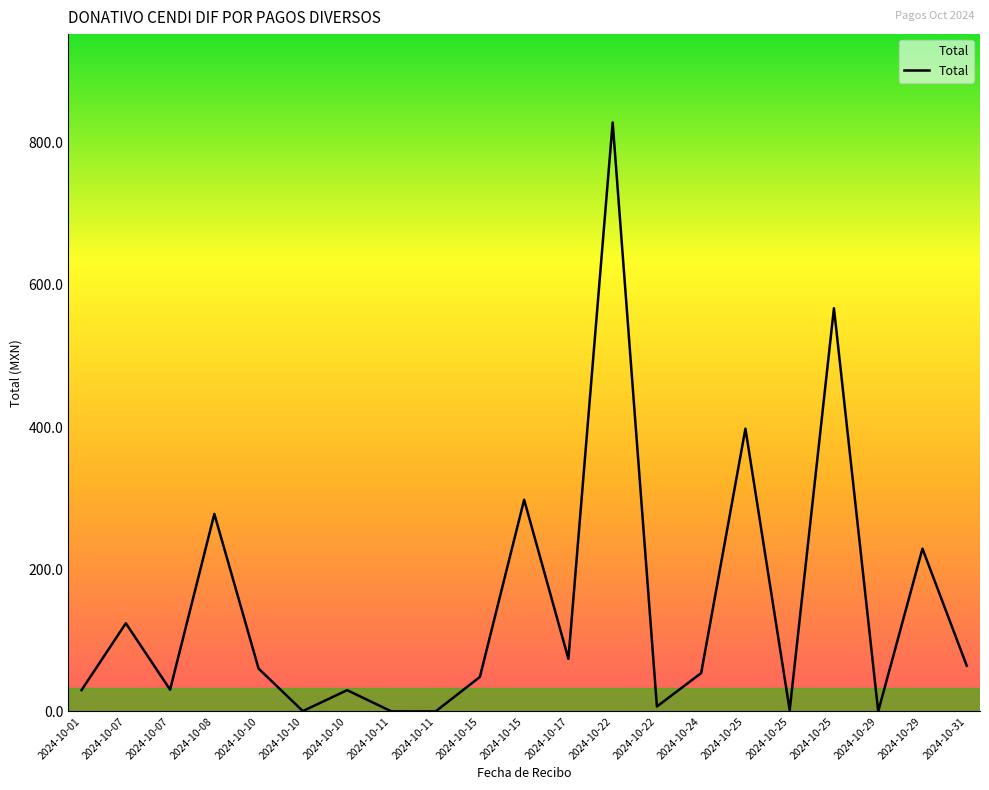

What is the difference between the maximum and minimum values?

828.4